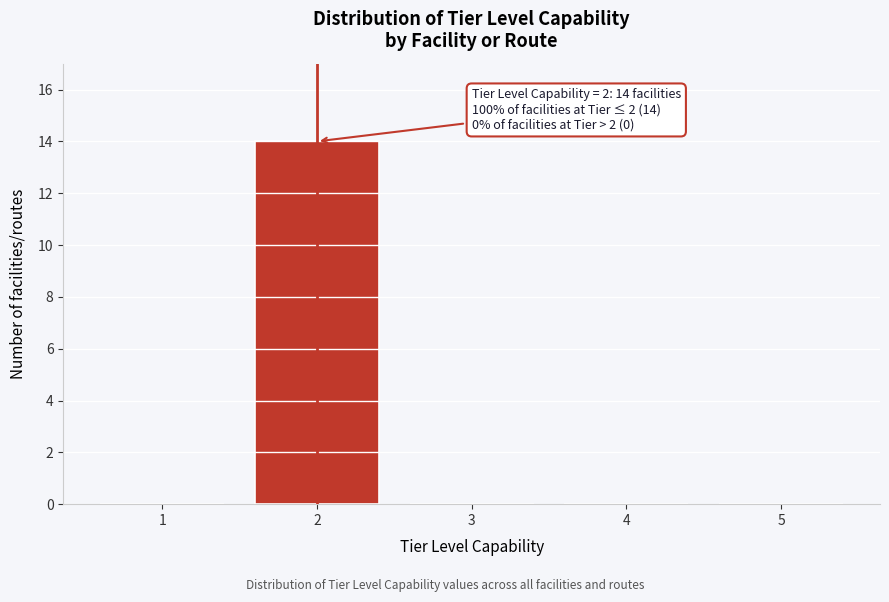

Which range on the x-axis has the tallest bar?

1.5 to 2.5